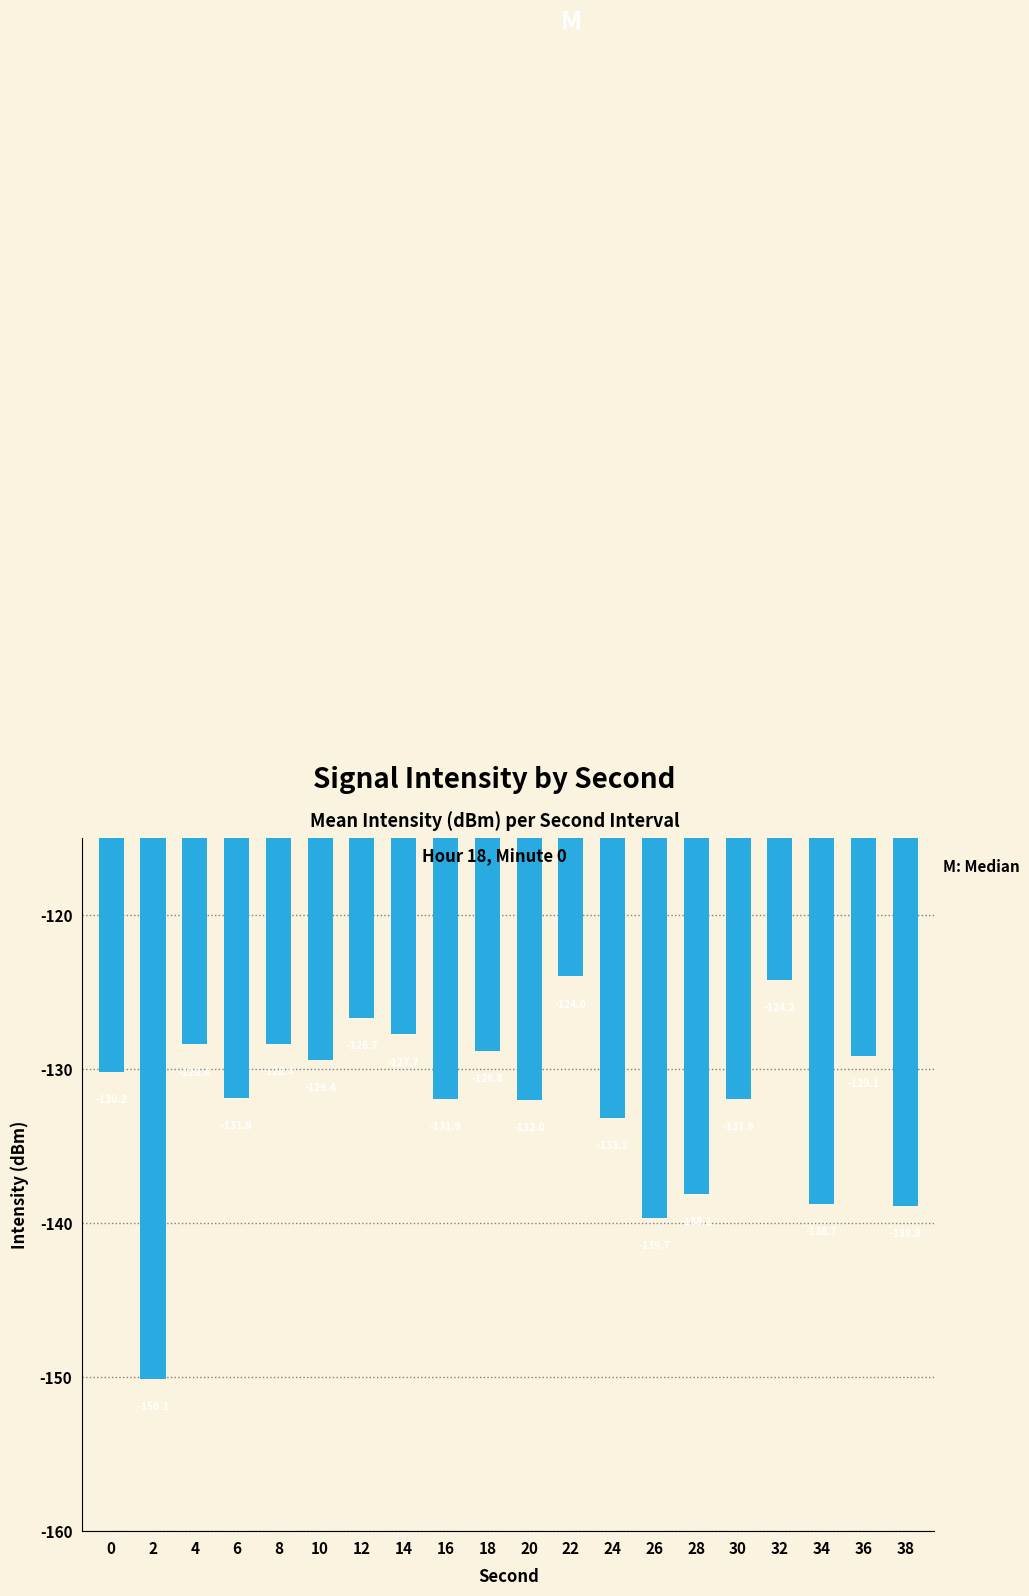

What is the difference between the maximum and minimum values?

26.1